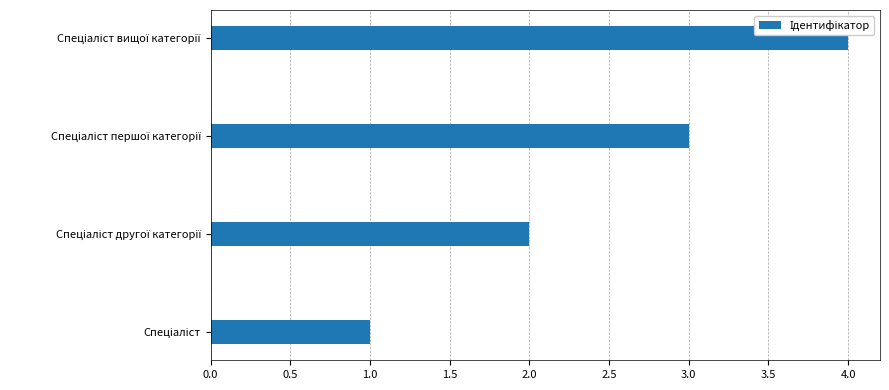

What is the greatest value displayed?

4